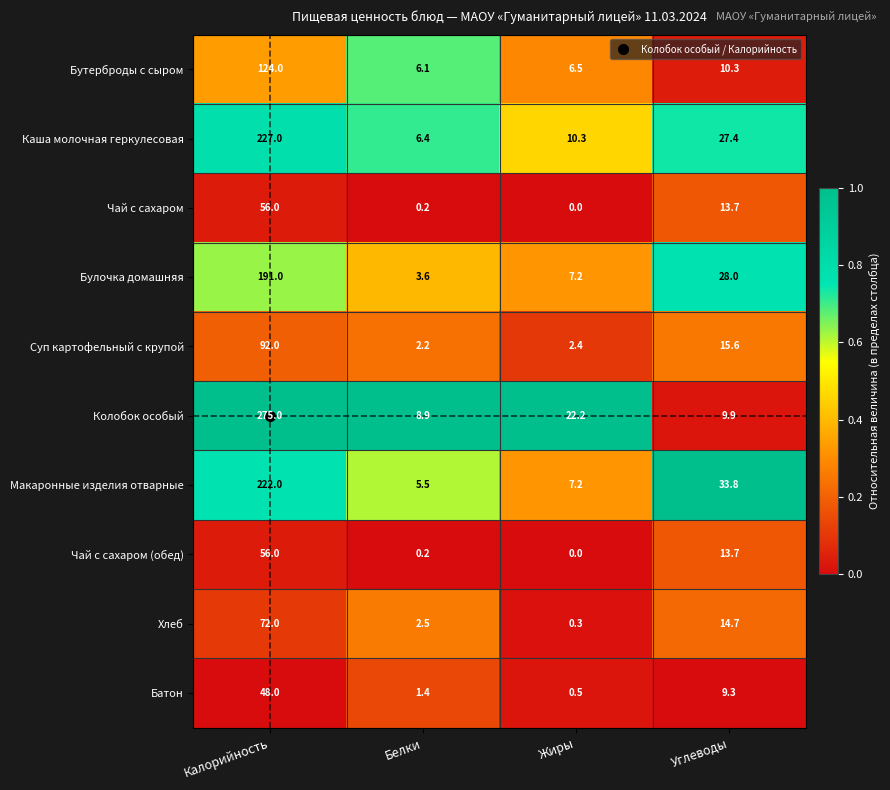

Rank the categories by Макаронные изделия отварные value from highest to lowest.

Калорийность, Углеводы, Жиры, Белки